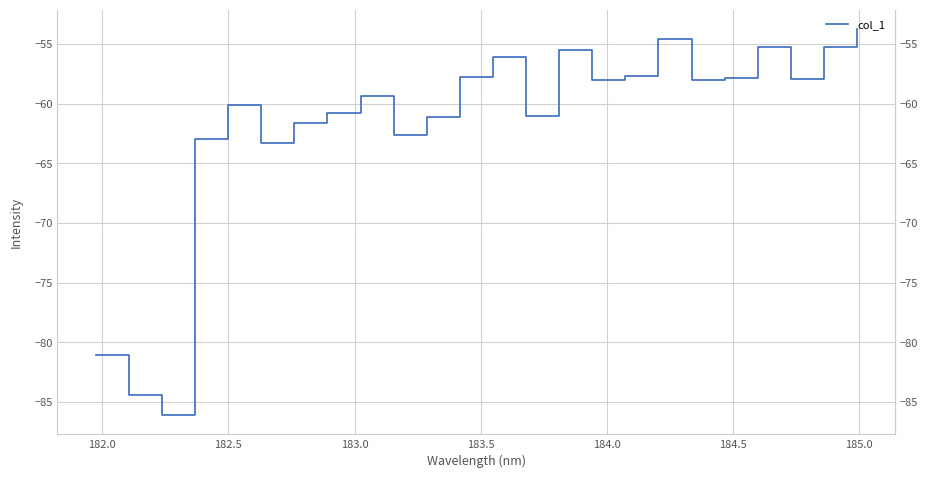

What is the difference between the maximum and minimum values?

32.3